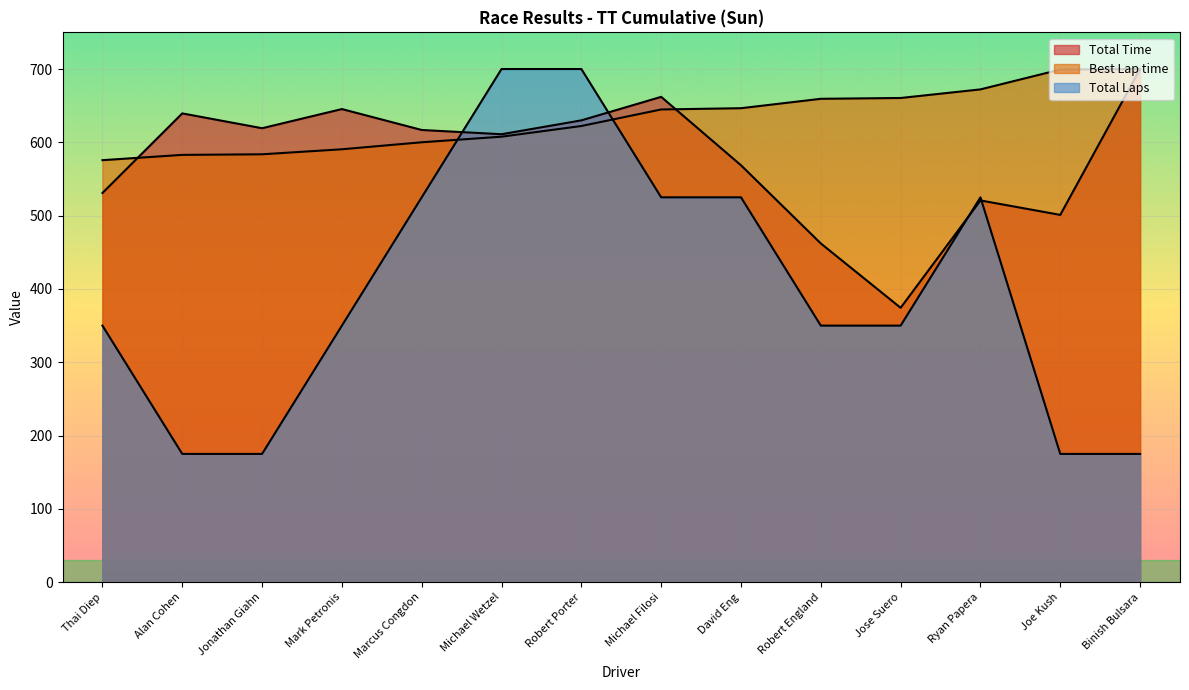

What is the minimum value for Total Time?

374.3